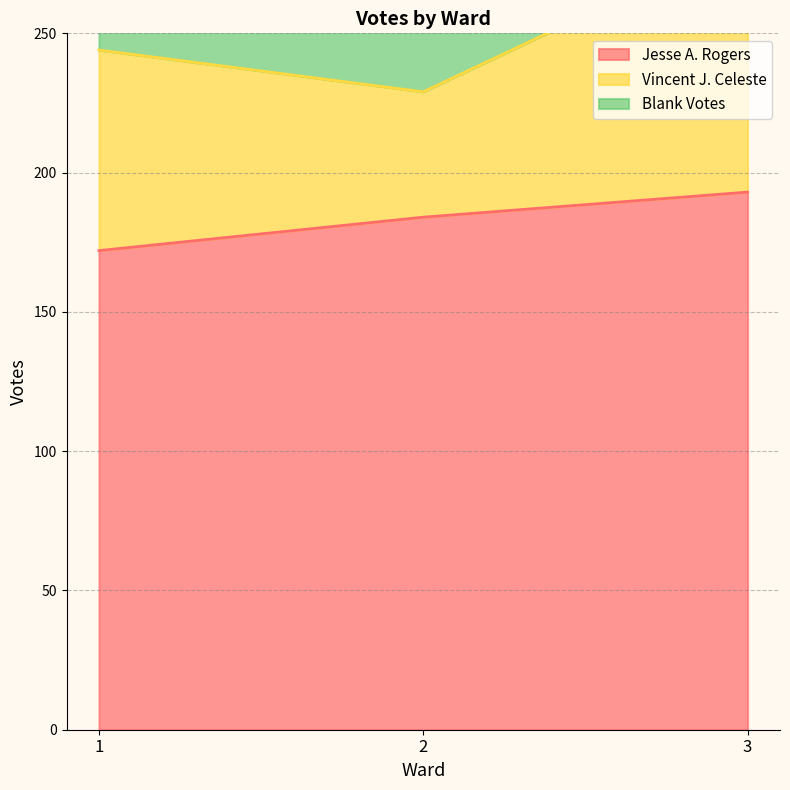

What is the lowest value of the Jesse A. Rogers series?

172